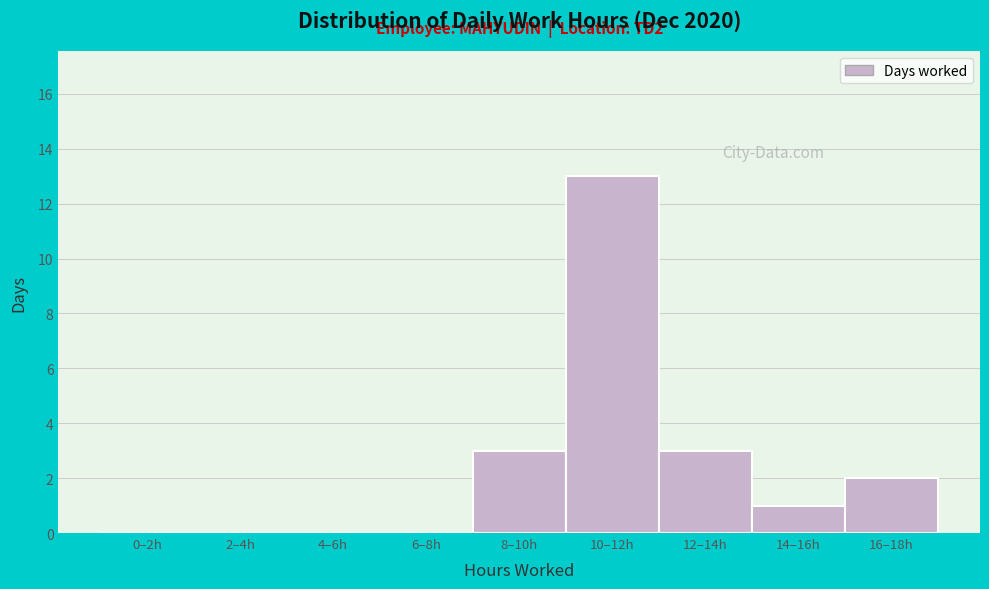

Reading left to right, transcribe all the data shown in this chart.

0–2h=0	2–4h=0	4–6h=0	6–8h=0	8–10h=3	10–12h=13	12–14h=3	14–16h=1	16–18h=2